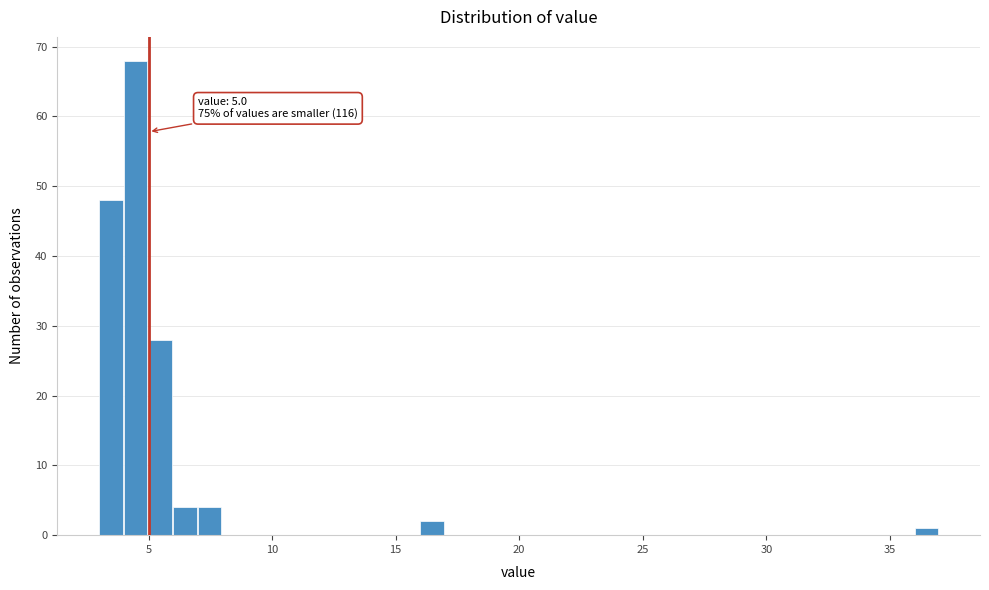

Read against the x-axis, roughly where is the centre of the tallest bar?

4.5